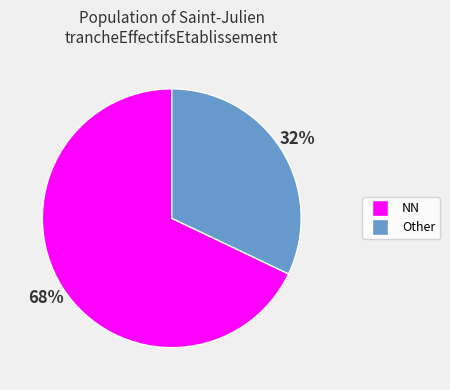

How many slices are in this pie chart?

2